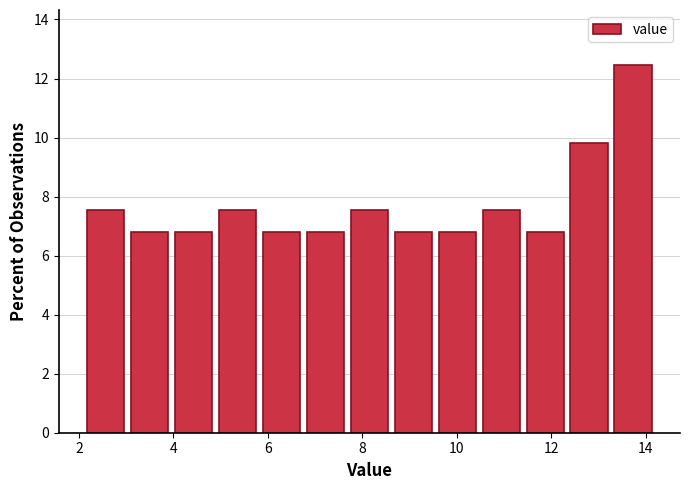

What is the height of the bar covering 13.2 to 14.2 on the x-axis? Neither the bar edges nor the heights are printed on the chart, so give them approximately, as read against the axes.

12.4